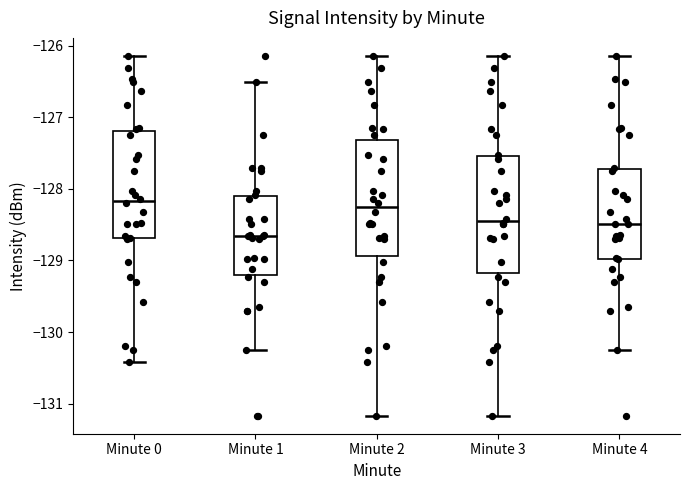

Where is the lower edge of the box for Minute 1 on the y-axis? The values are not printed on the chart, so give them approximately, as read against the axis.

-129.2